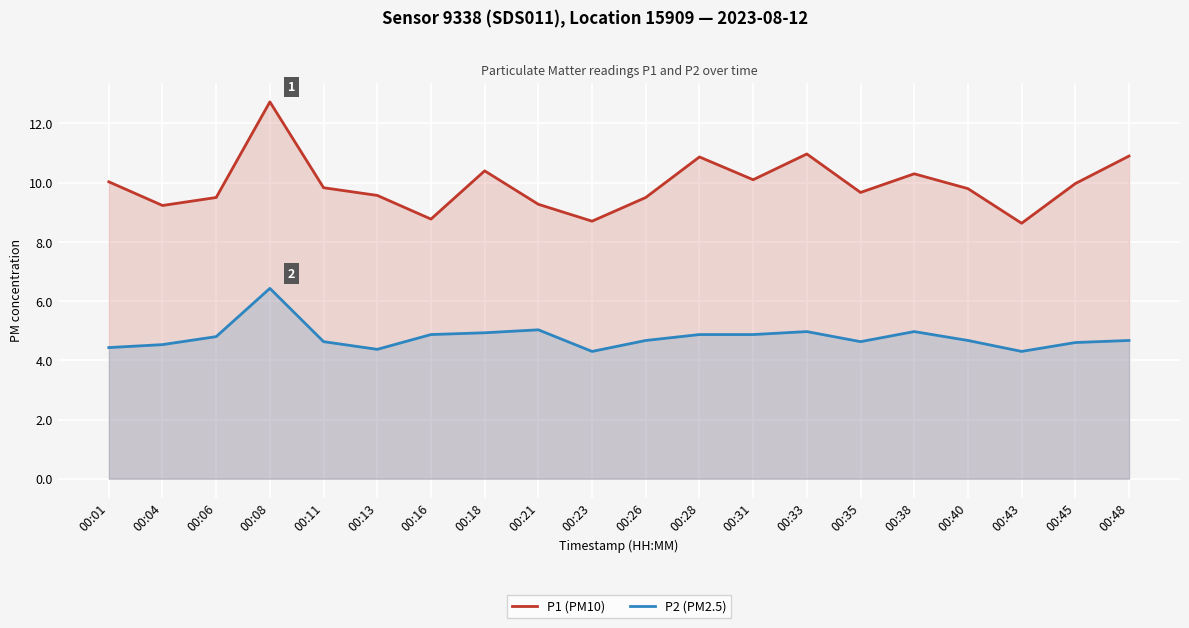

Between 00:18 and 00:31, which series saw the biggest shift?

P1 (PM10)